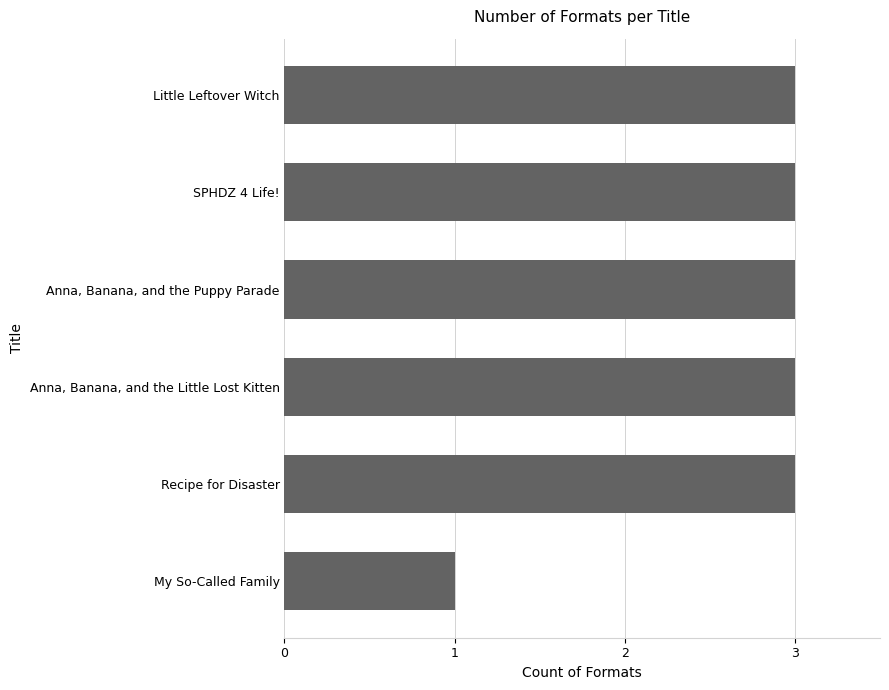

How many data points does each series have?

6